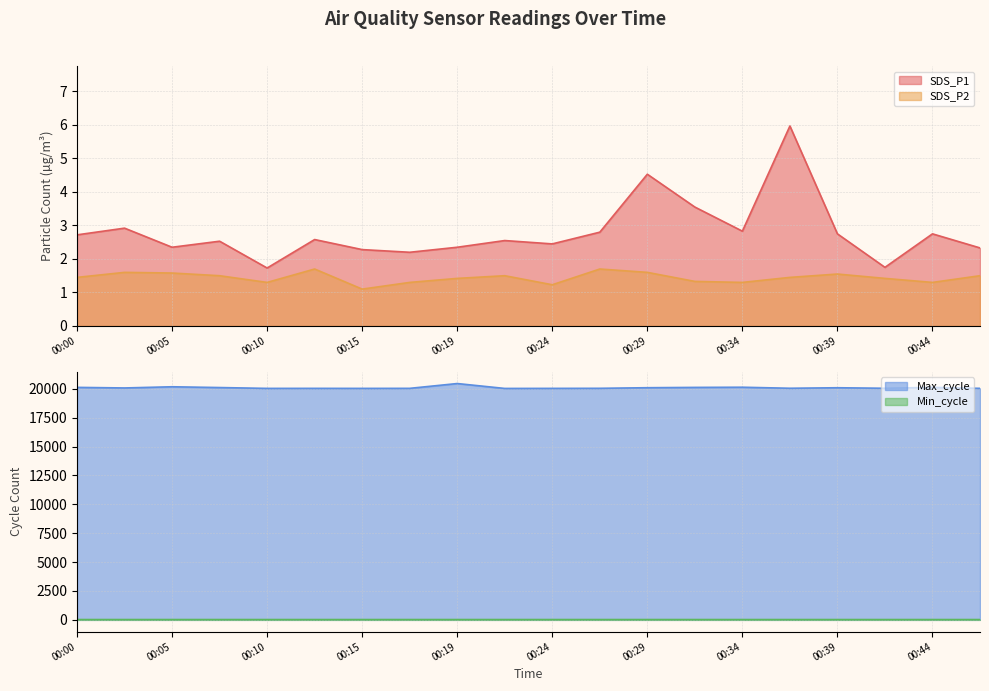

Which series has the widest spread of values?

Max_cycle